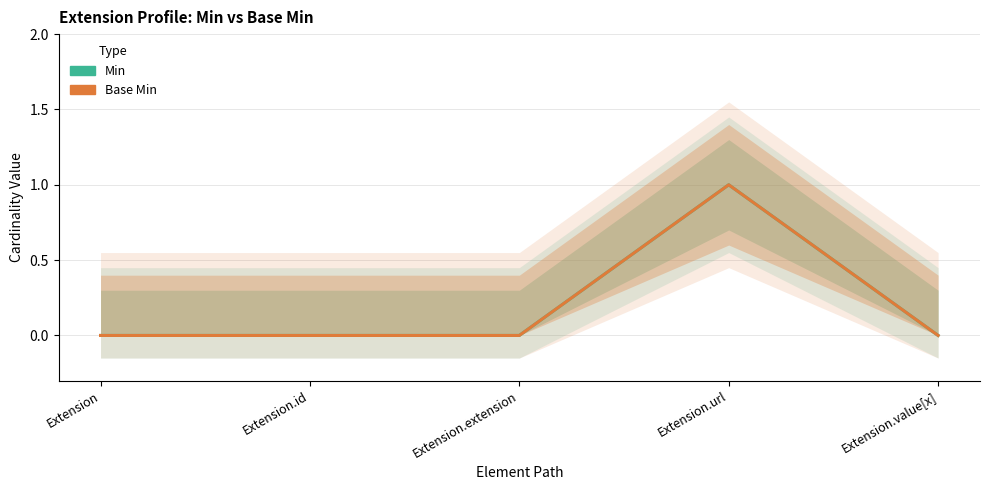

True or false: Base Min and Min cross at least once.

False